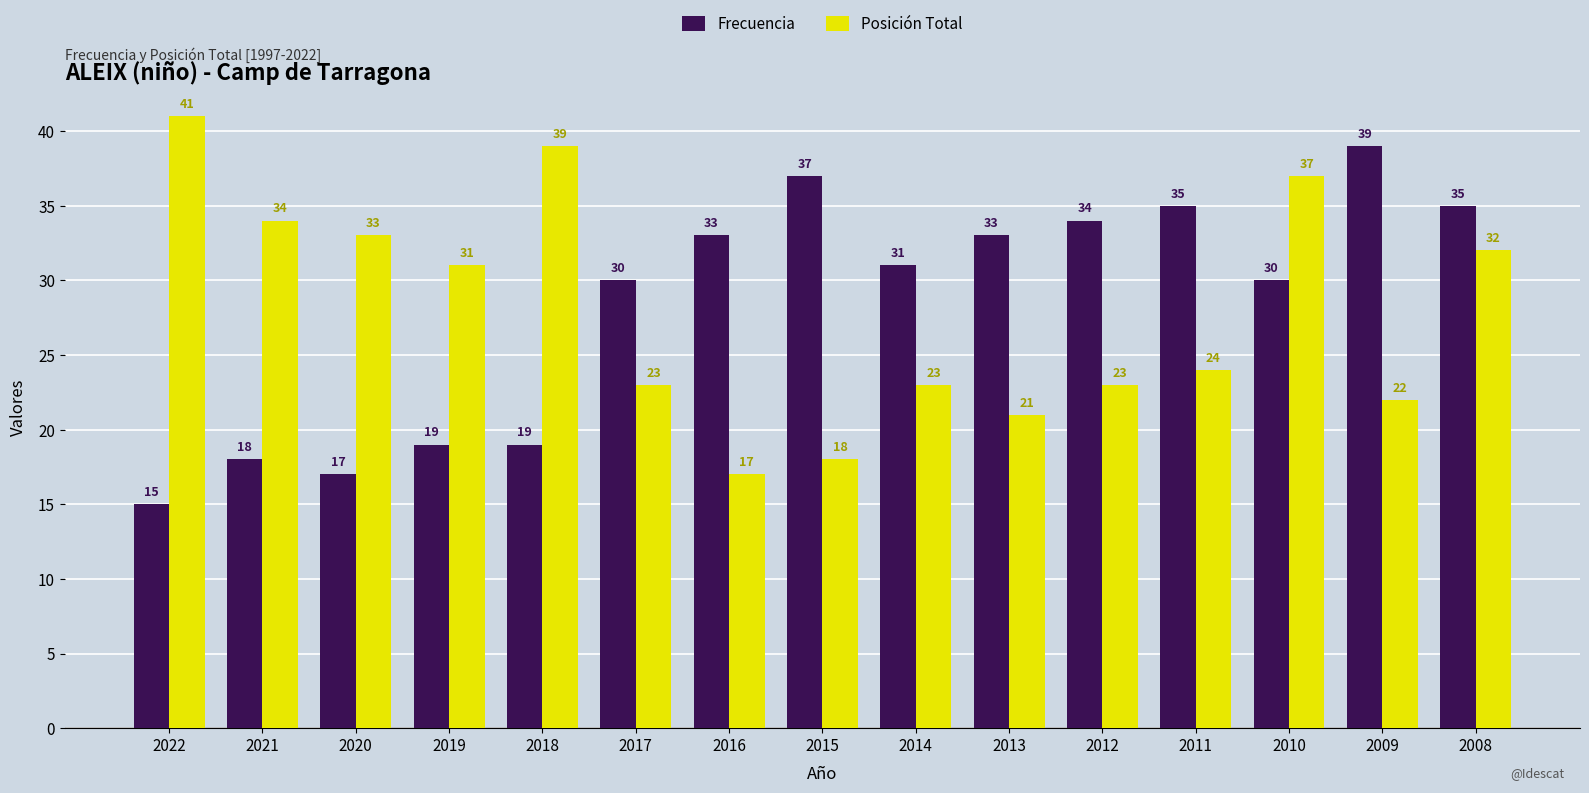

Between 2017 and 2012, which series saw the biggest shift?

Frecuencia